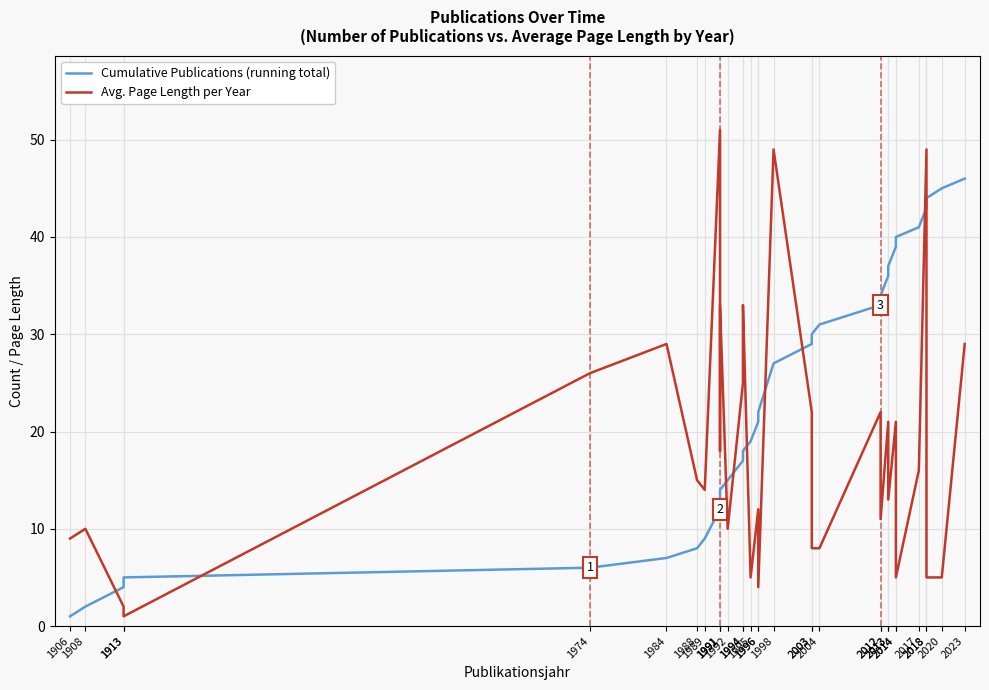

What is the difference between the Cumulative Publications (running total) values at 1974 and 2012?

27